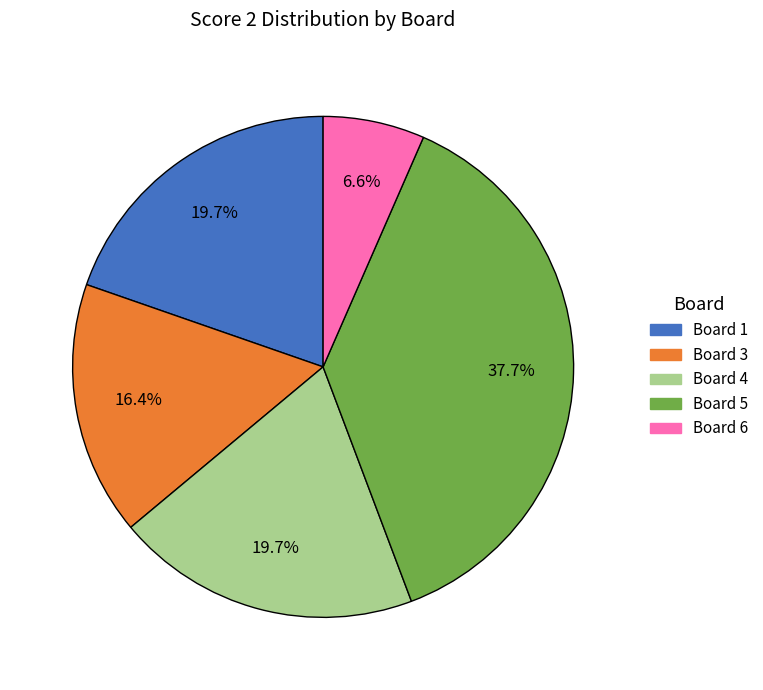

Is there any slice that represents more than half of the pie?

No